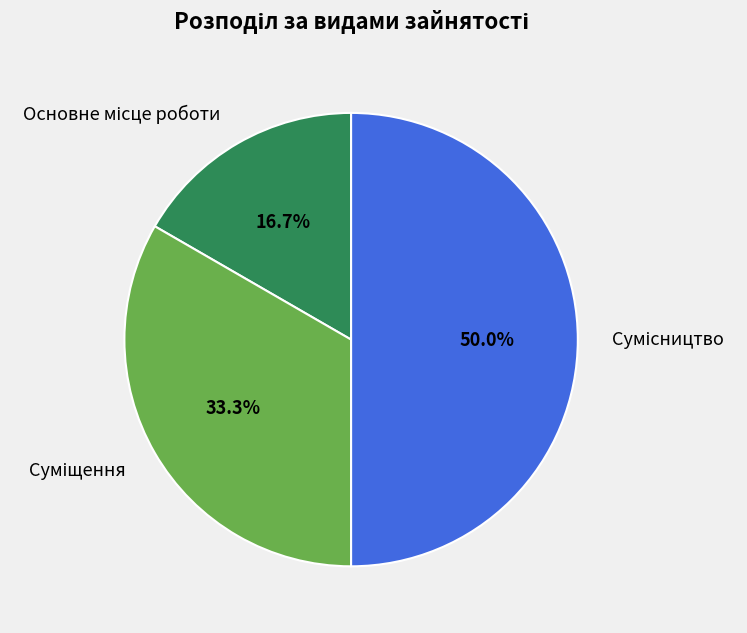

To the nearest percent, what is the difference between the largest and smallest slice percentages?

33%